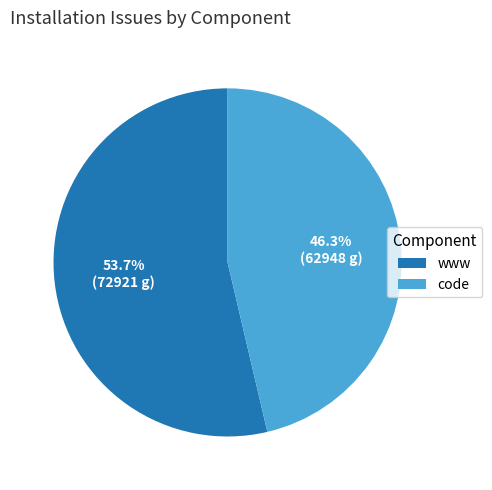

To the nearest percent, what is the difference between the largest and smallest slice percentages?

7%